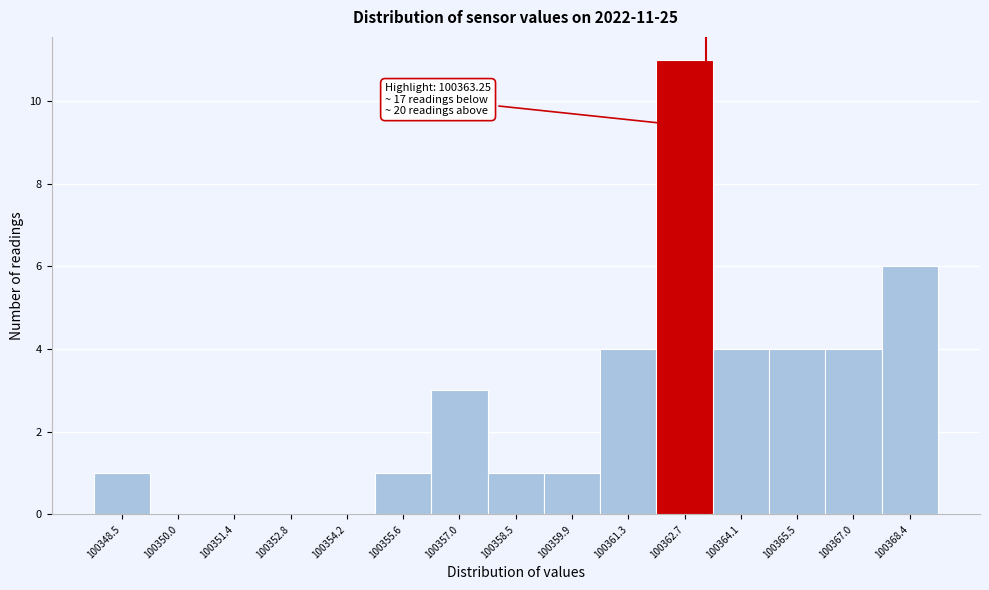

Over which range of the x-axis is the bar tallest?

100362.0 to 100363.4